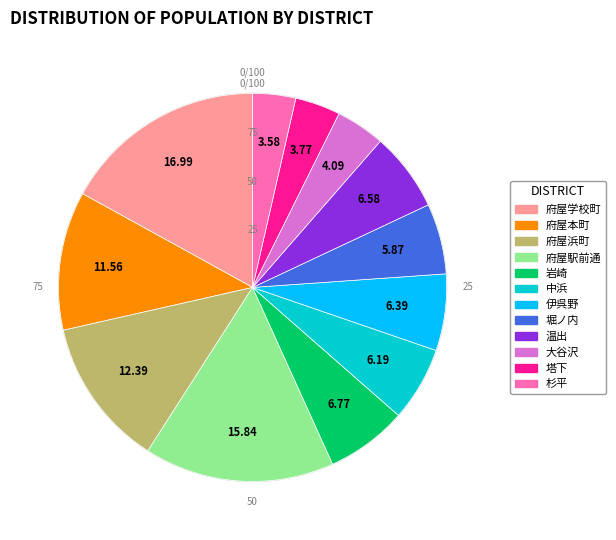

Count the number of slices in the pie.

12